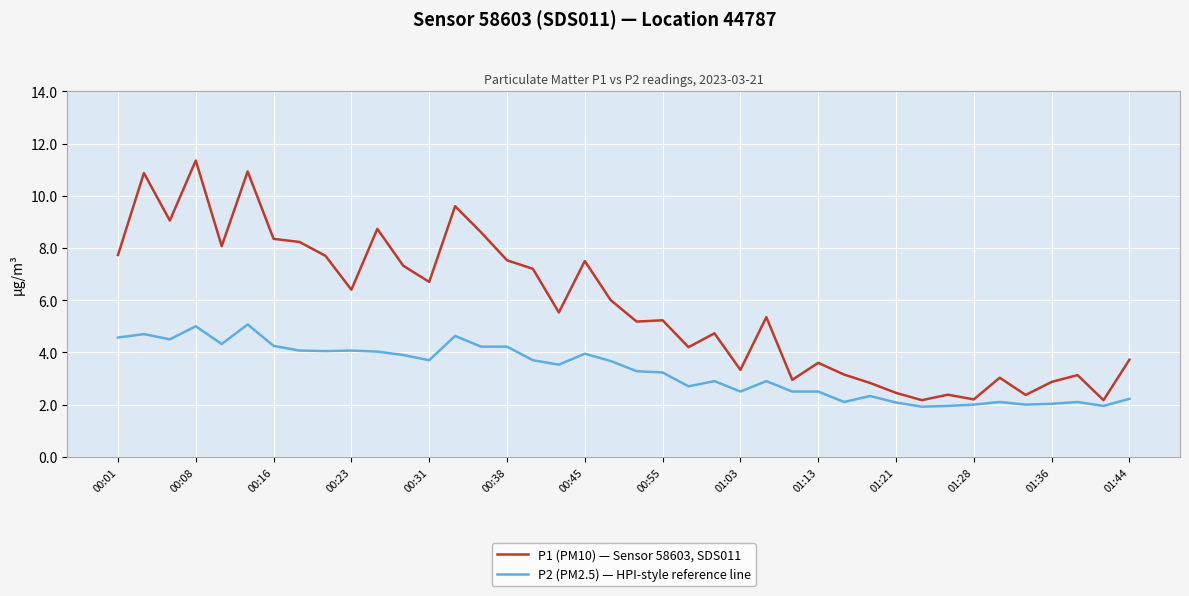

Which series has the largest total across all categories?

P1 (PM10) — Sensor 58603, SDS011